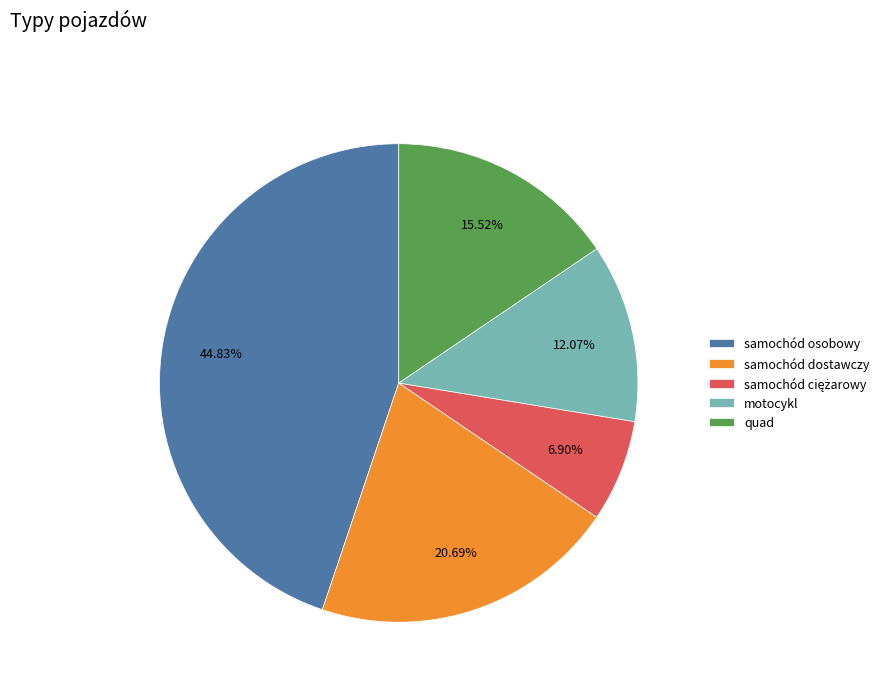

What percentage is the quad slice, to the nearest percent?

16%